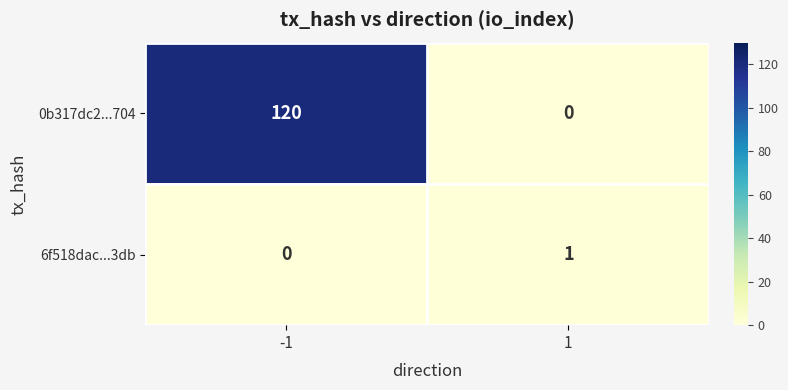

Rank the series by their maximum value, from highest to lowest.

0b317dc2...704, 6f518dac...3db